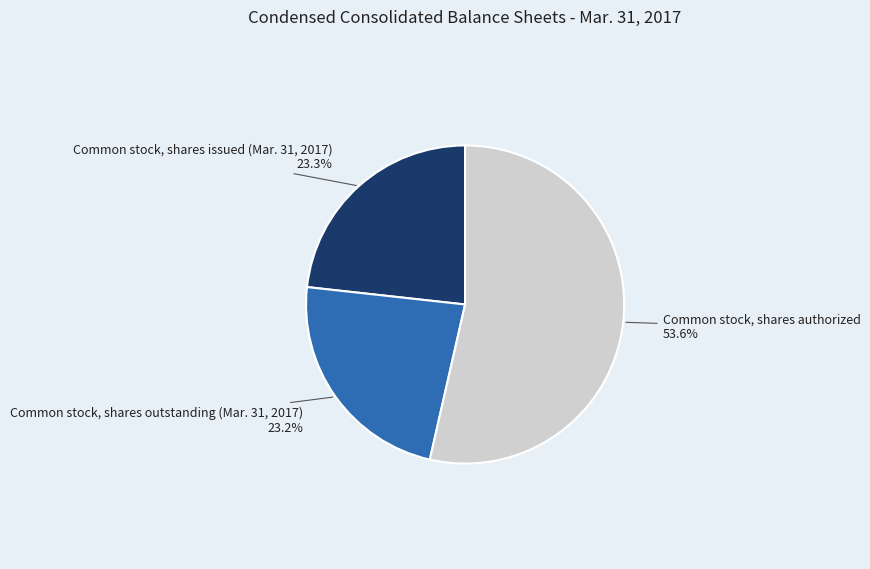

To the nearest percent, what is the combined percentage of Common stock, shares issued (Mar. 31, 2017) and Common stock, shares outstanding (Mar. 31, 2017)?

46%